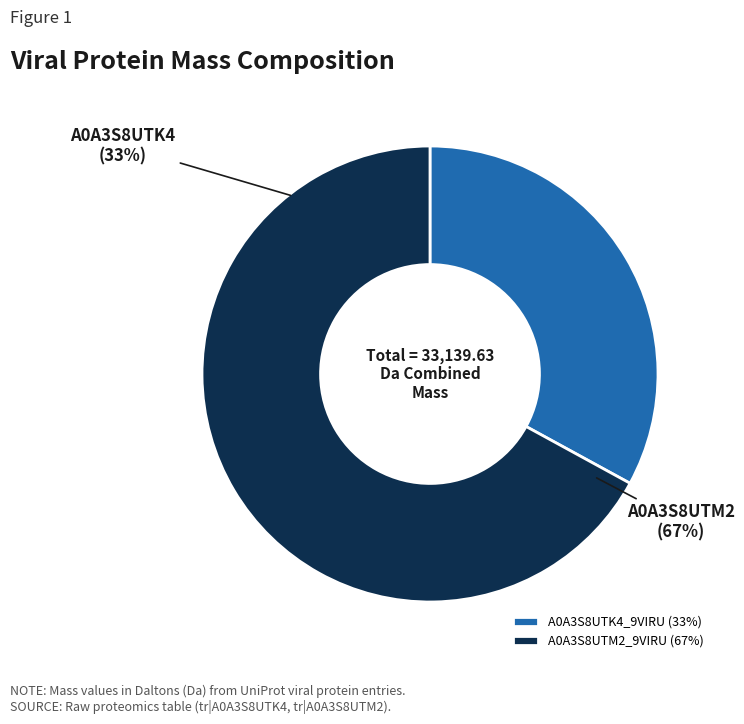

Which slice is the largest?

A0A3S8UTM2_9VIRU